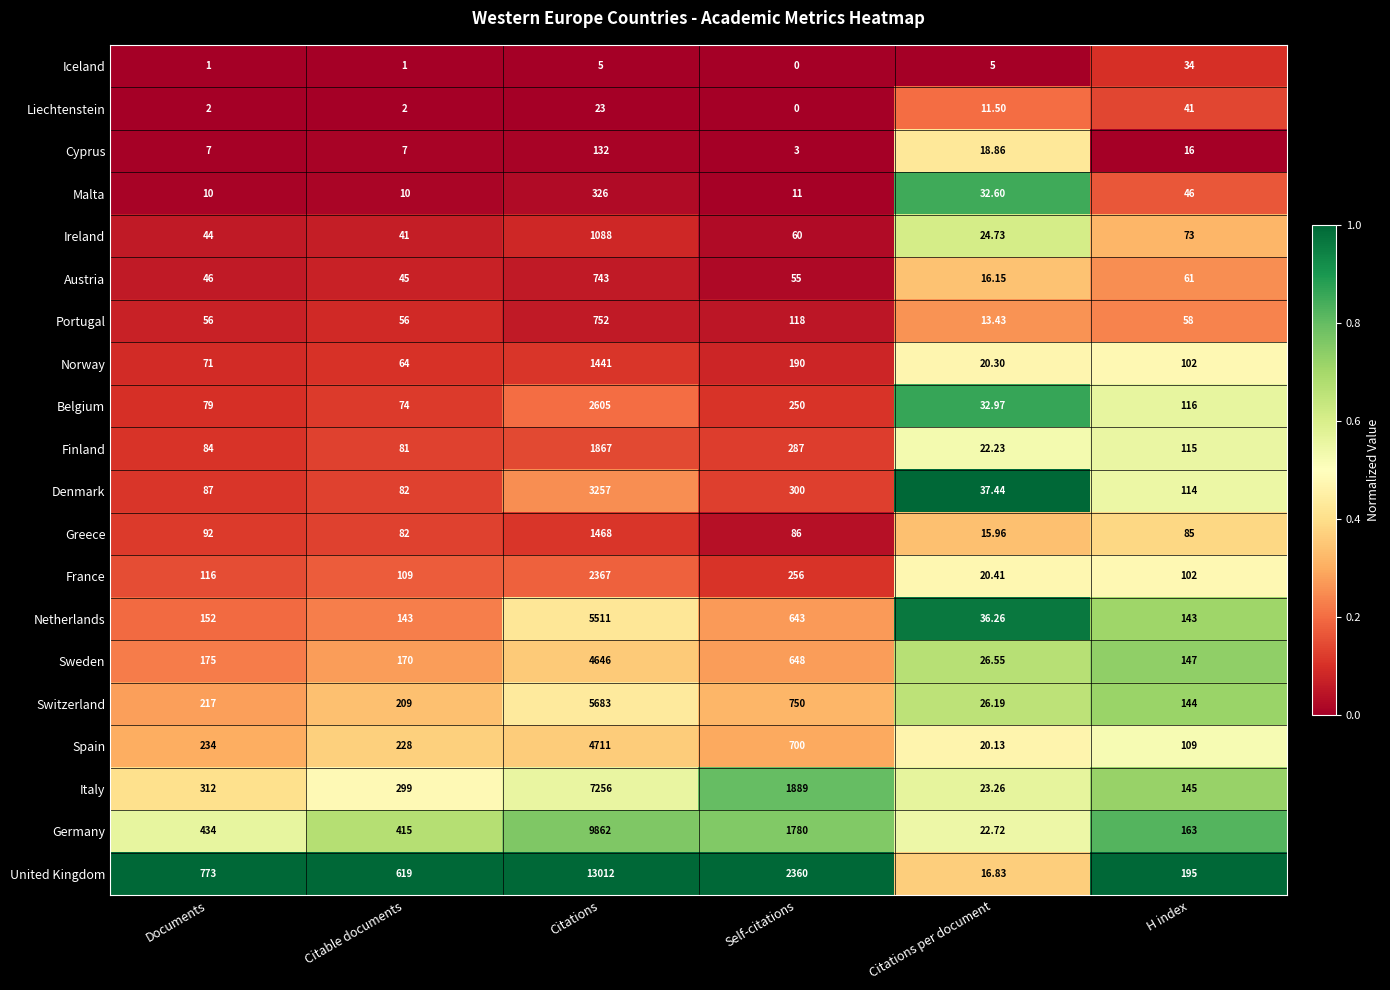

Where does the Norway series first go above 102?

Citations